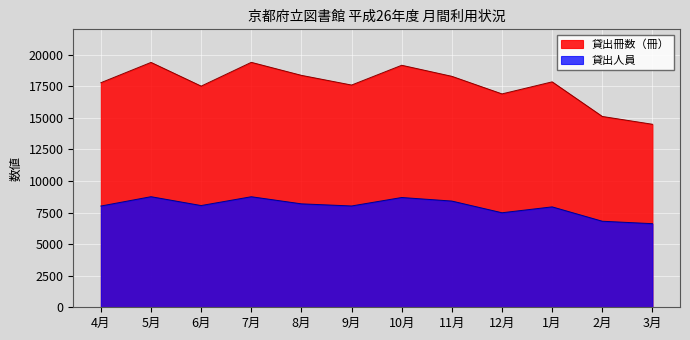

True or false: 貸出人員 and 貸出冊数（冊） intersect in this chart.

False